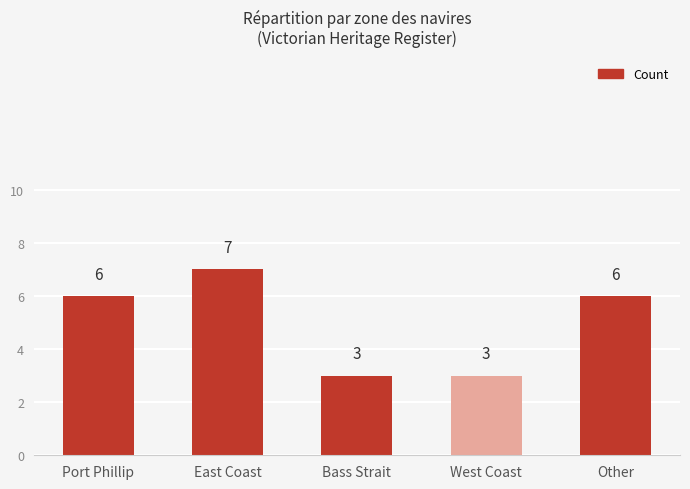

What is the label of the 4th bar from the left?

West Coast